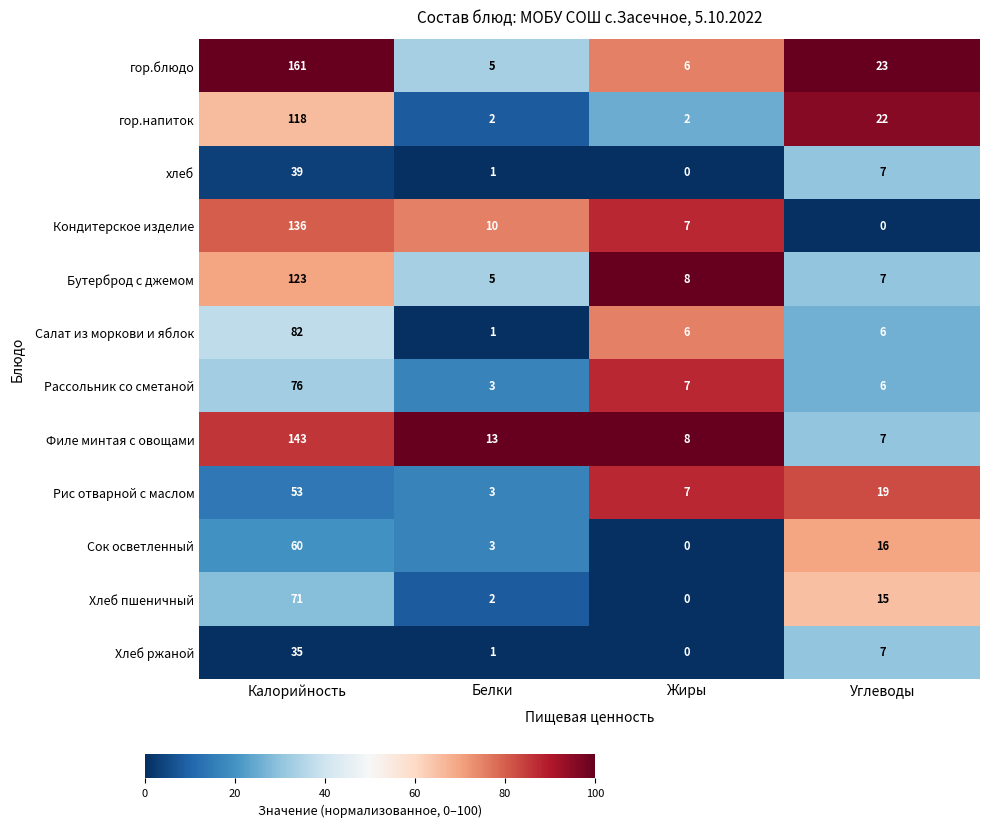

At Калорийность, list the series in order from smallest to largest.

Хлеб ржаной, хлеб, Рис отварной с маслом, Сок осветленный, Хлеб пшеничный, Рассольник со сметаной, Салат из моркови и яблок, гор.напиток, Бутерброд с джемом, Кондитерское изделие, Филе минтая с овощами, гор.блюдо